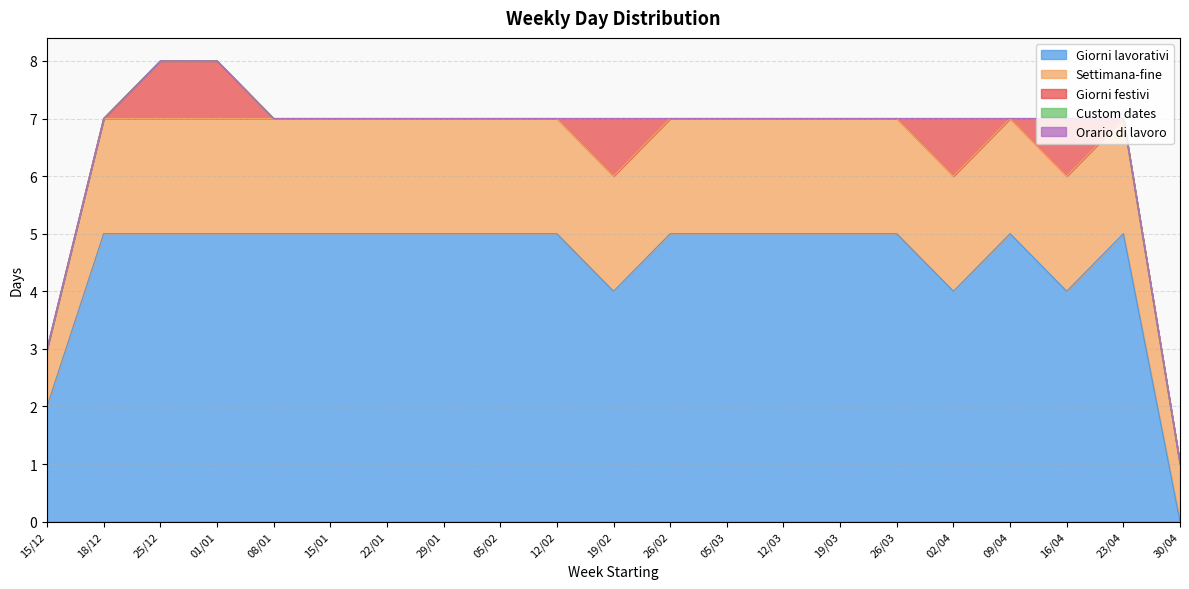

The value of Giorni festivi at 12/03 is -1. True or false?

False